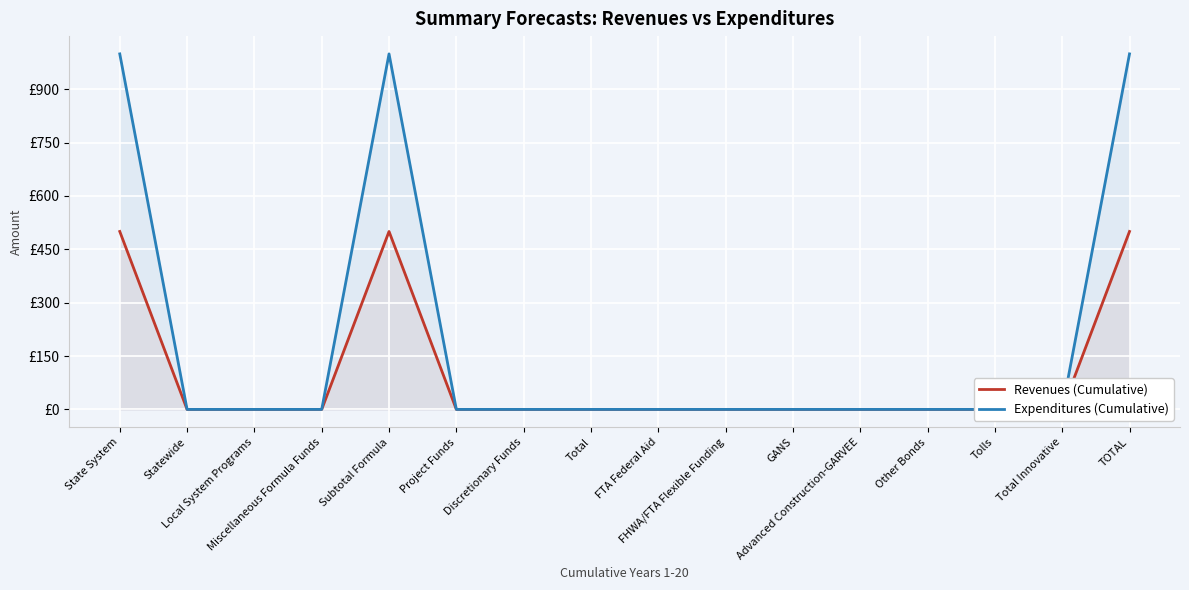

Rank the series by their average value, from highest to lowest.

Expenditures (Cumulative), Revenues (Cumulative)